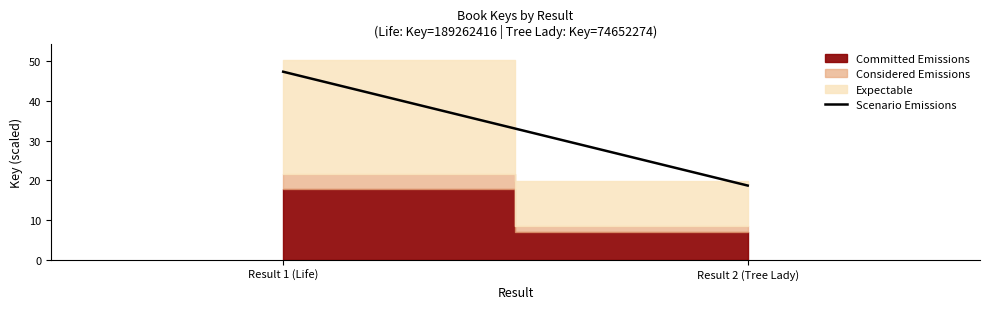

What is the value of the 1st point from the left?

47.3